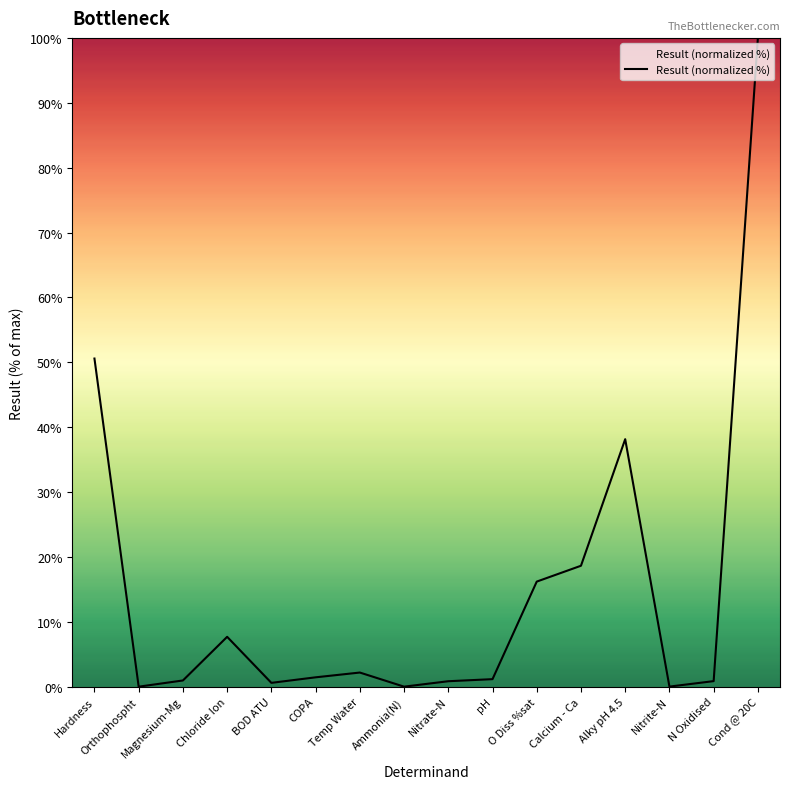

Does the chart display data point markers on the line(s)?

No